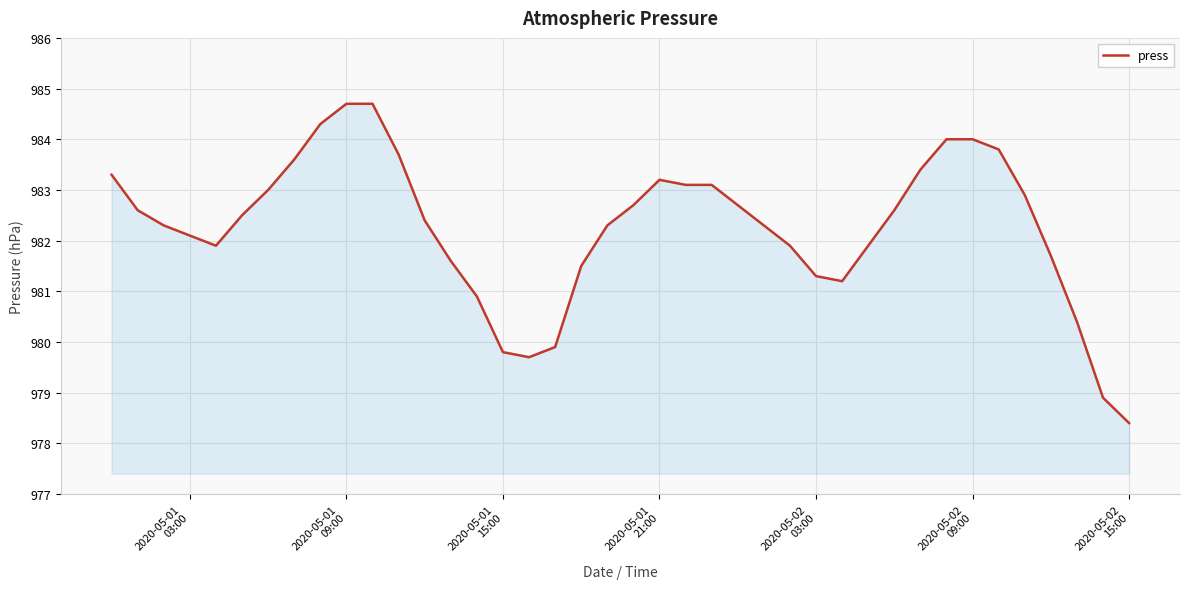

Reading right to left, extract all data points from this chart.

978.4	978.9	980.4	981.7	982.9	983.8	984.0	984.0	983.4	982.6	981.9	981.2	981.3	981.9	983.1	983.1	983.2	982.7	982.3	981.5	979.9	979.7	979.8	980.9	981.6	982.4	983.7	984.7	984.7	984.3	983.6	983.0	982.5	981.9	982.1	982.3	982.6	983.3